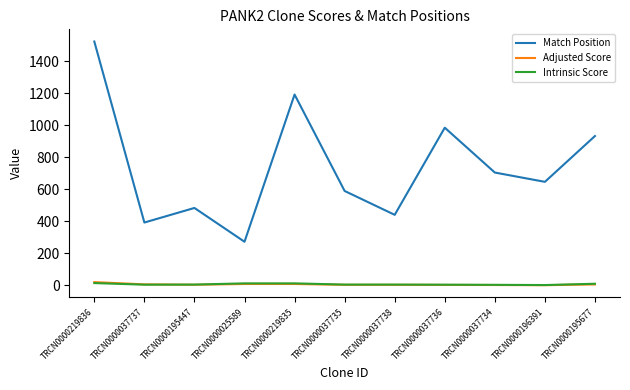

What are all the series names shown in the legend?

Match Position, Adjusted Score, Intrinsic Score